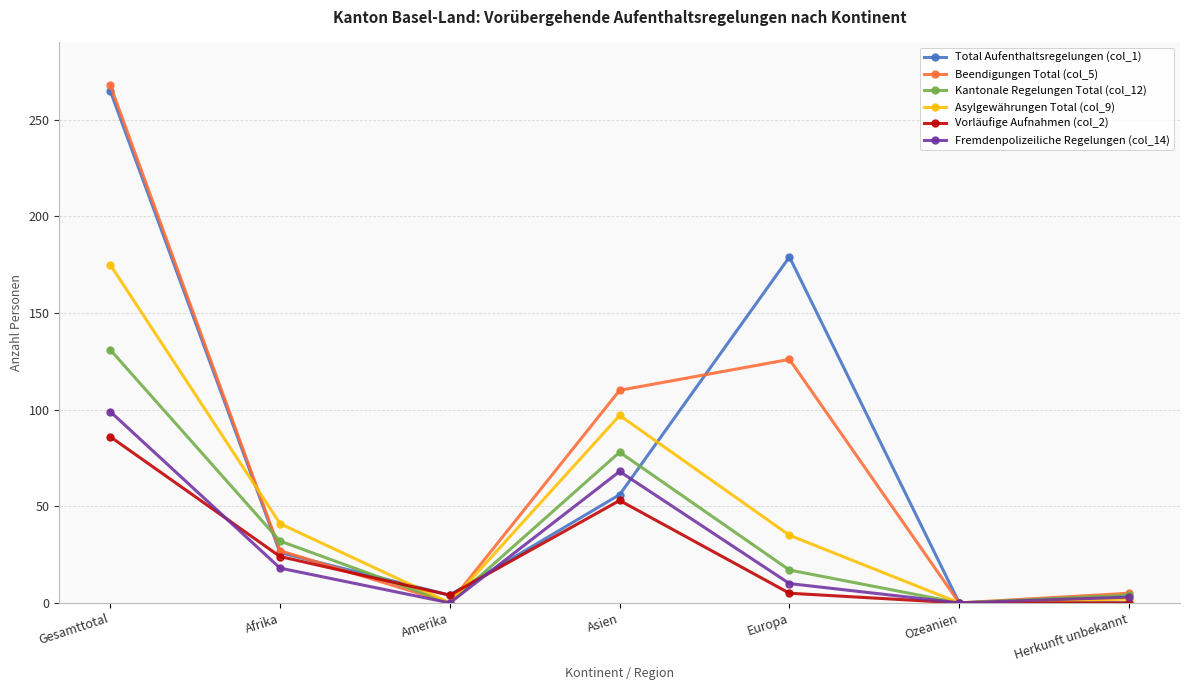

What is the difference between the maximum and minimum values in the Vorläufige Aufnahmen (col_2) series?

86